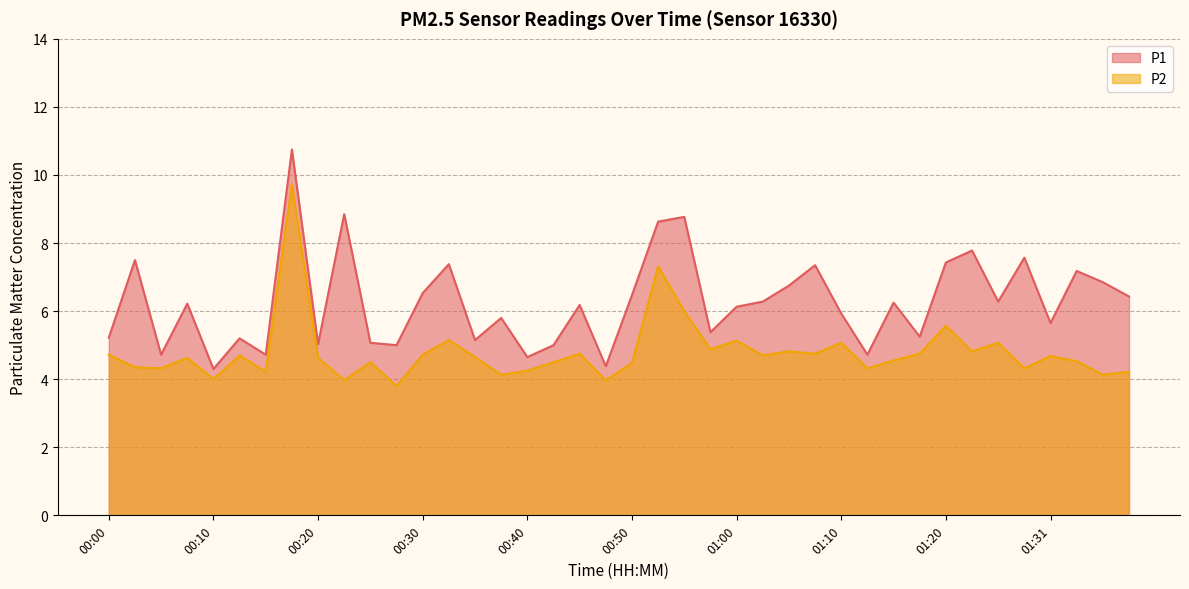

What is the maximum value for P2?

9.7